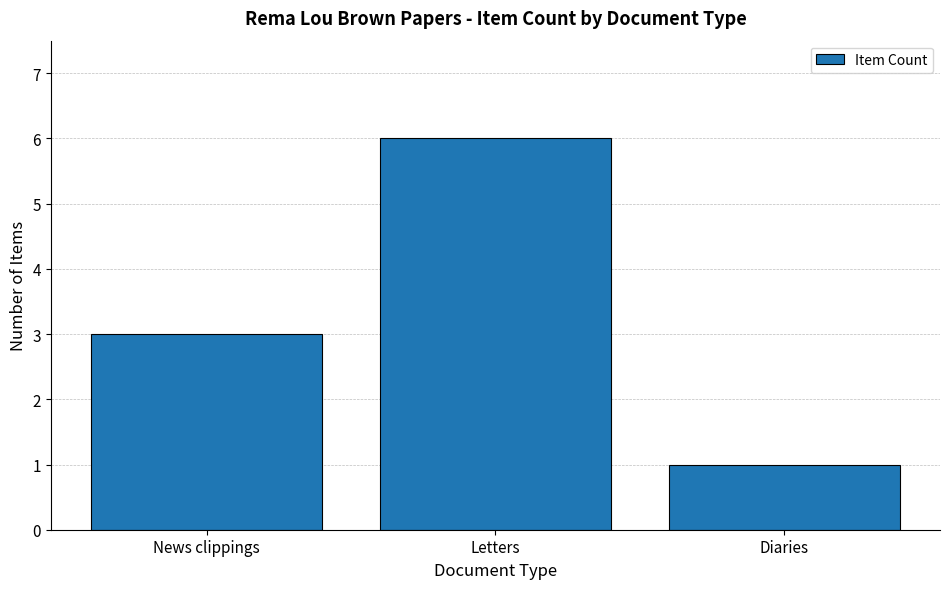

What is the value of the 2nd bar from the left?

6